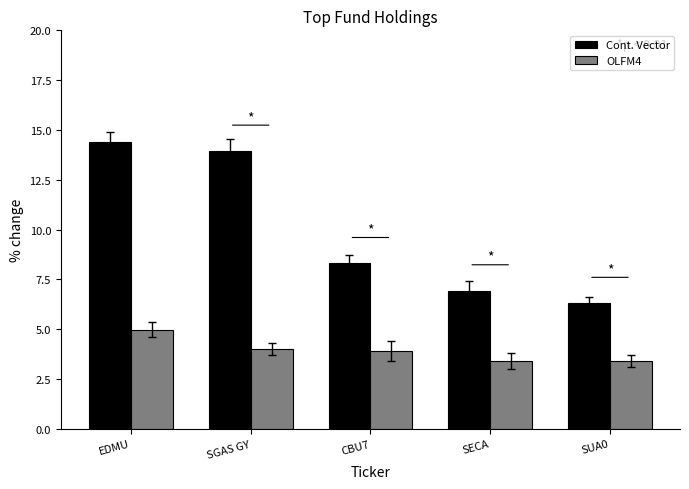

Reading left to right, list all the values displayed in this chart.

Cont. Vector: EDMU=14.4	SGAS GY=13.9	CBU7=8.3	SECA=6.9	SUA0=6.3
OLFM4: EDMU=5.0	SGAS GY=4.0	CBU7=3.9	SECA=3.4	SUA0=3.4